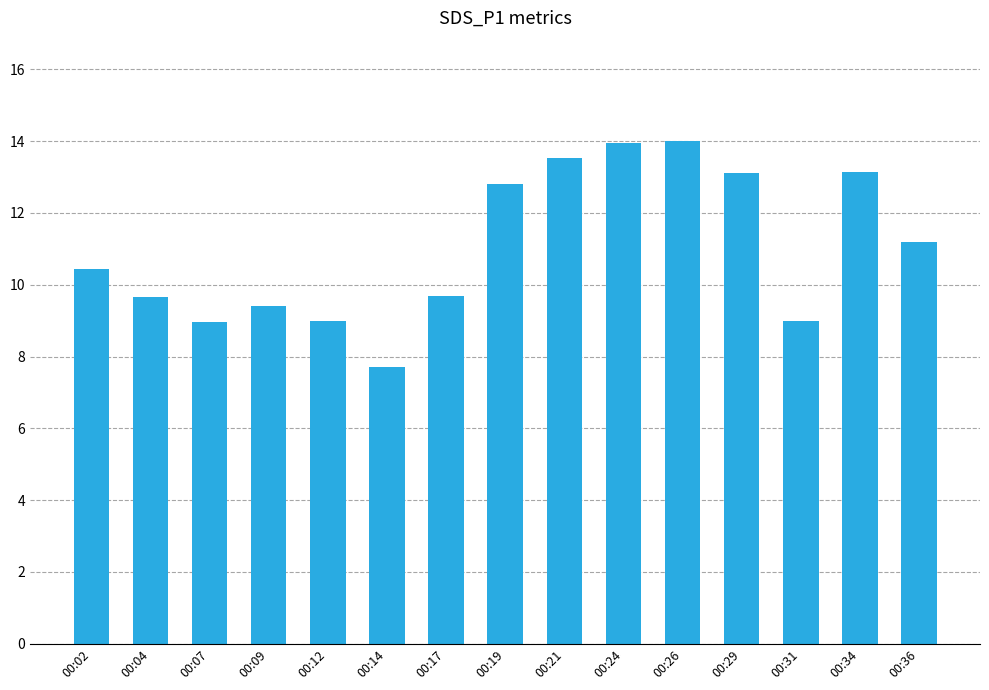

What is the maximum value shown in the chart?

14.0